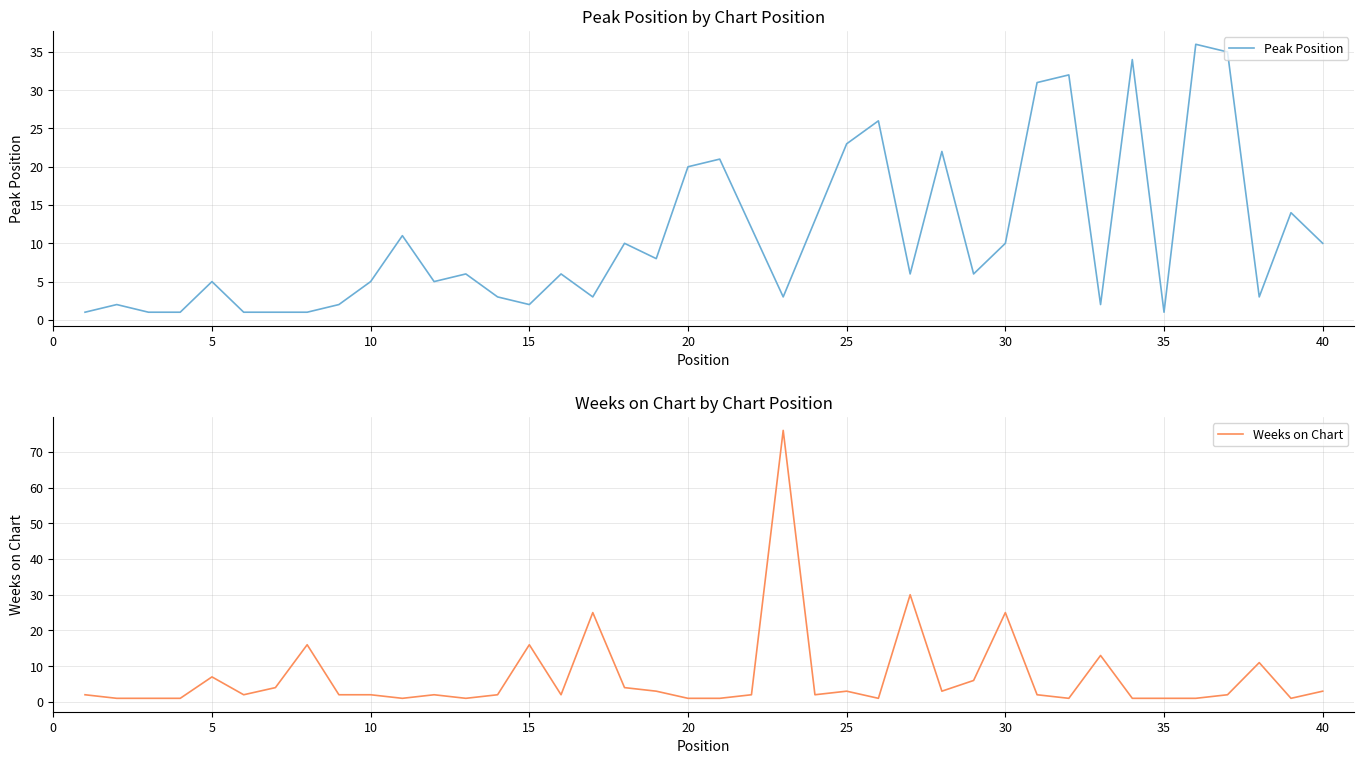

The value of Peak Position at 20 is 20. True or false?

True